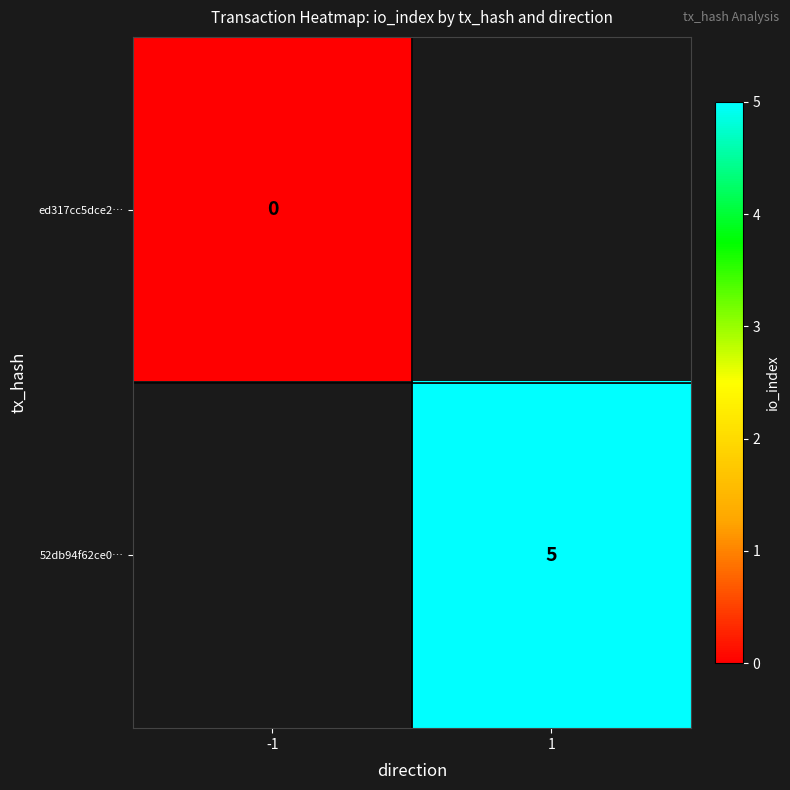

The 52db94f62ce0… series shows 5 at 1. True or false?

True